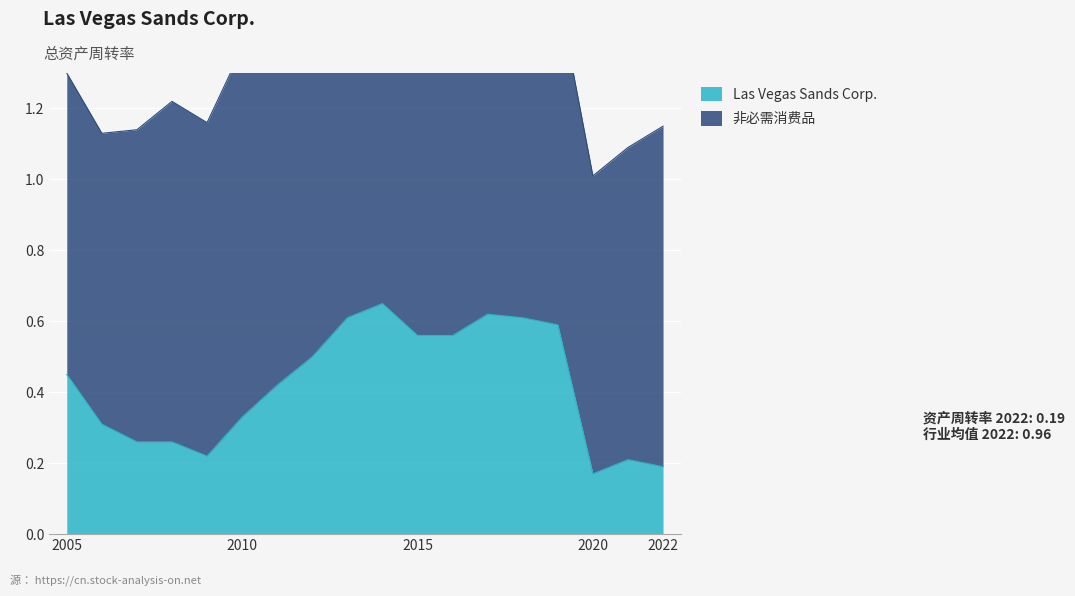

Rank the categories by value from highest to lowest.

2014, 2017, 2013, 2018, 2019, 2015, 2016, 2012, 2005, 2011, 2010, 2006, 2007, 2008, 2009, 2021, 2022, 2020